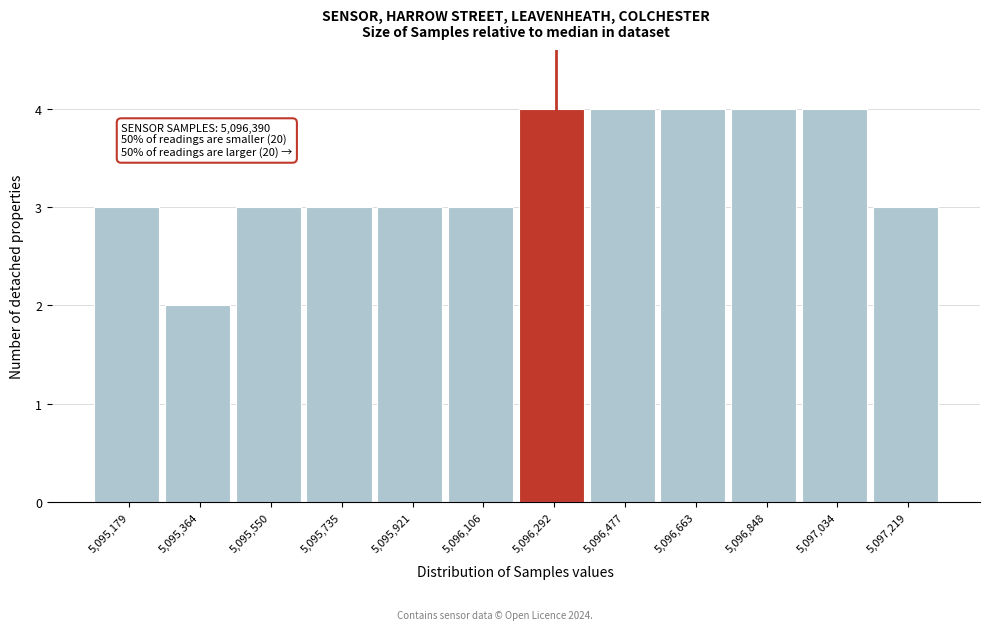

Reading right to left, transcribe all the data shown in this chart.

5,097,219=3	5,097,034=4	5,096,848=4	5,096,663=4	5,096,477=4	5,096,292=4	5,096,106=3	5,095,921=3	5,095,735=3	5,095,550=3	5,095,364=2	5,095,179=3